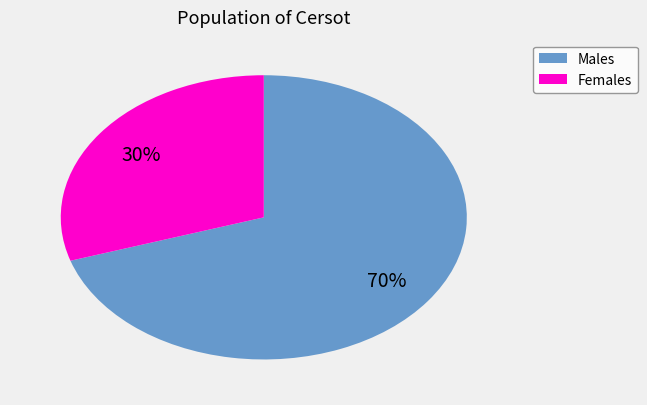

How many segments does this pie chart have?

2